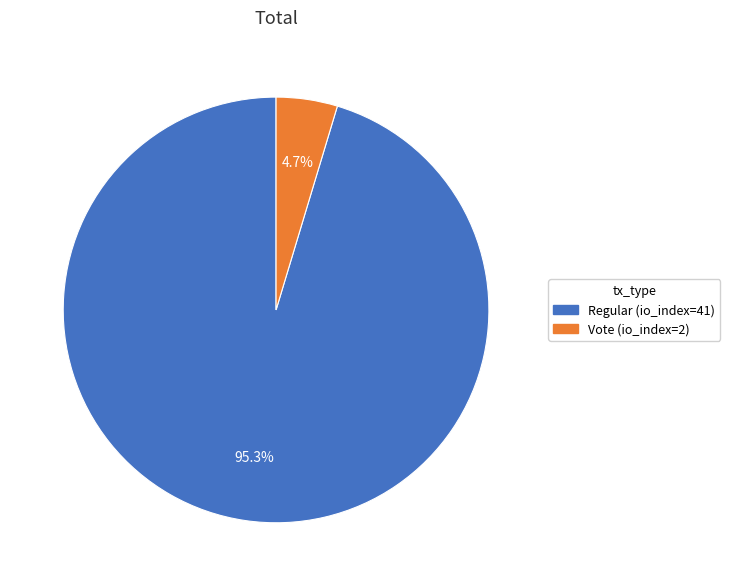

What percentage is NOT represented by Vote (io_index=2)?

95.3%